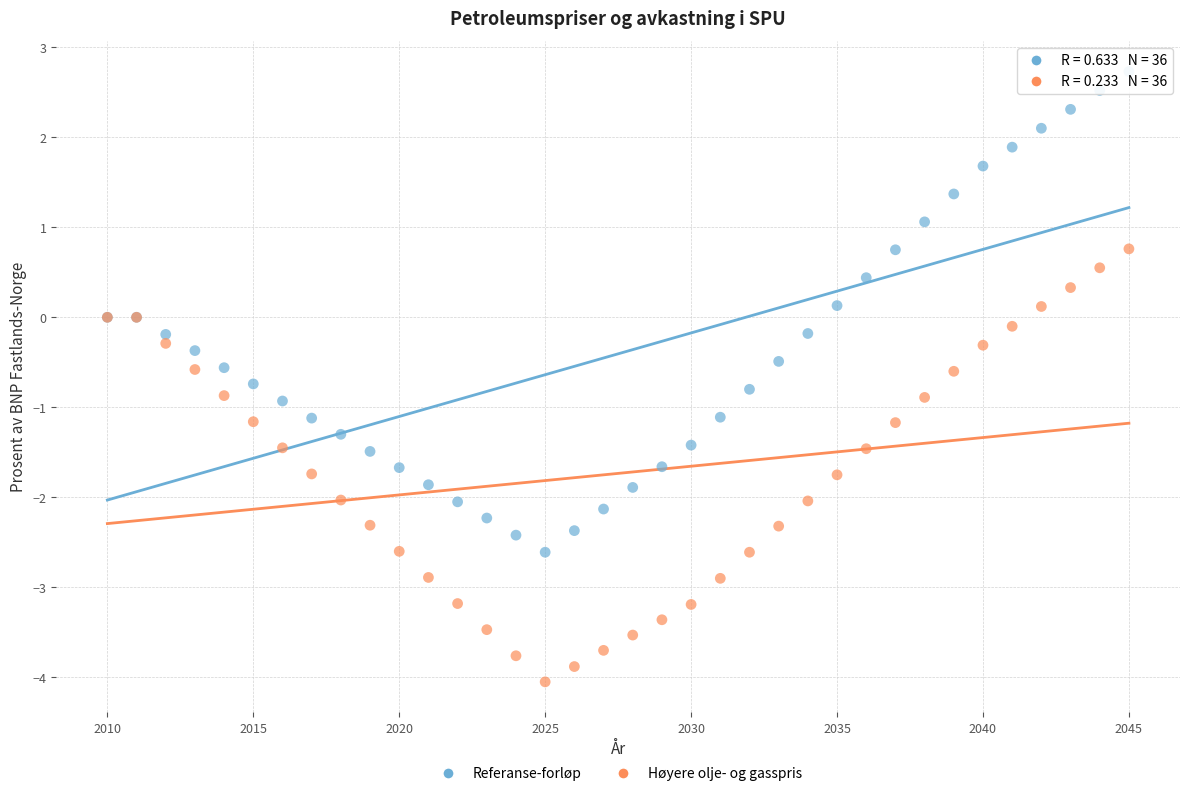

Which series has the largest Y range (max minus min)?

Referanse-forløp